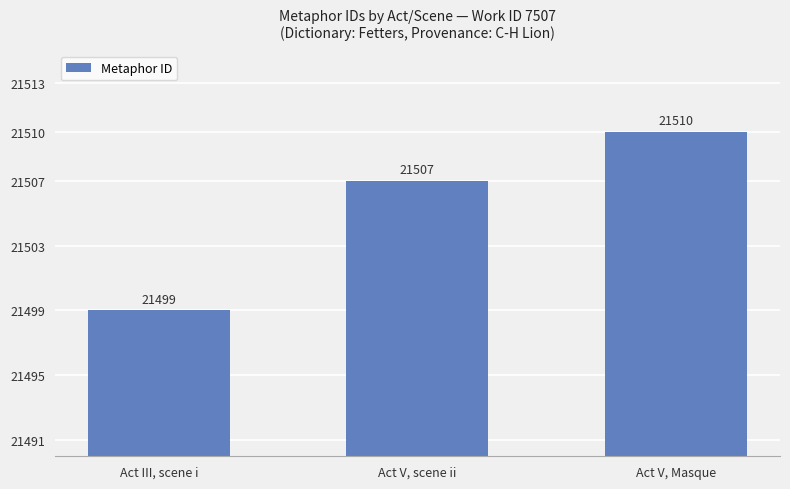

The value at Act V, Masque is 21510. True or false?

True